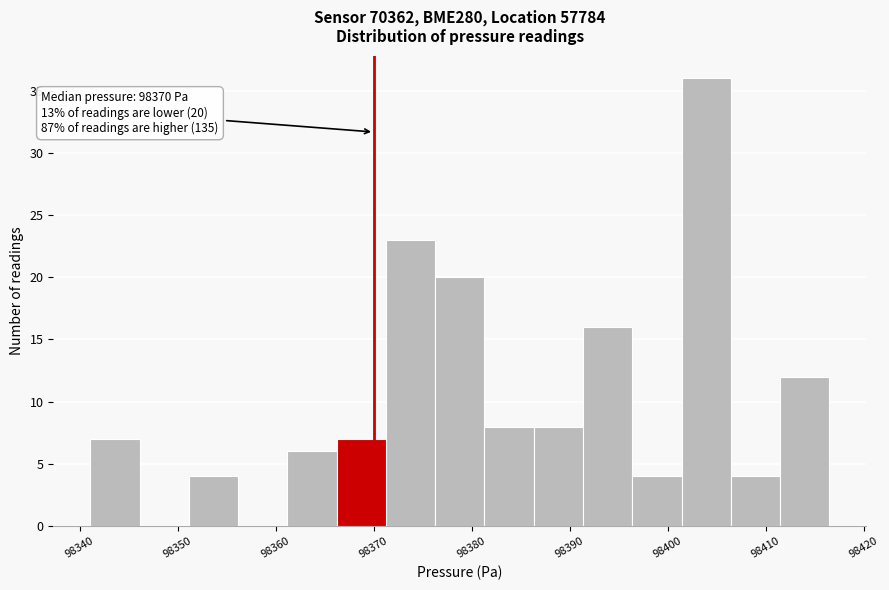

Over which range of the x-axis is the bar tallest?

98401 to 98406